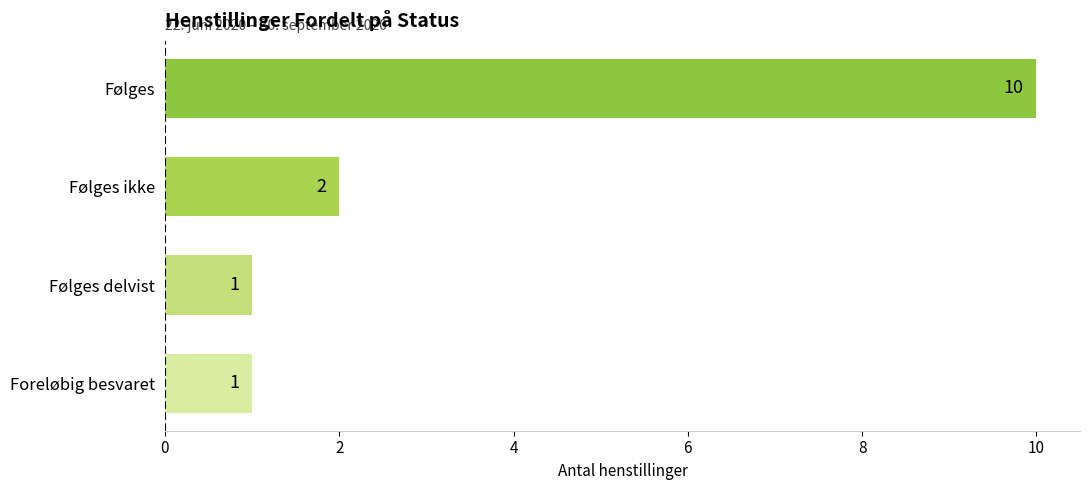

What position from the top is Følges?

1